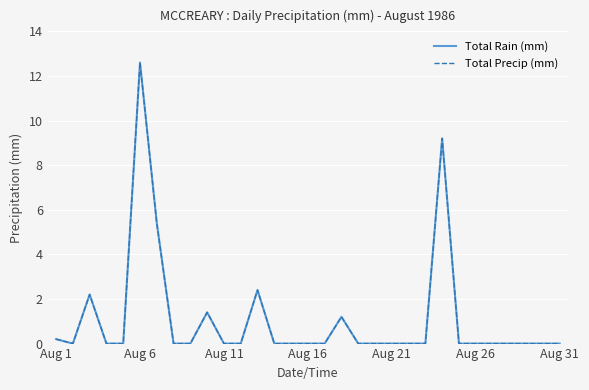

What is the label of the 1st point from the left?

Aug 1